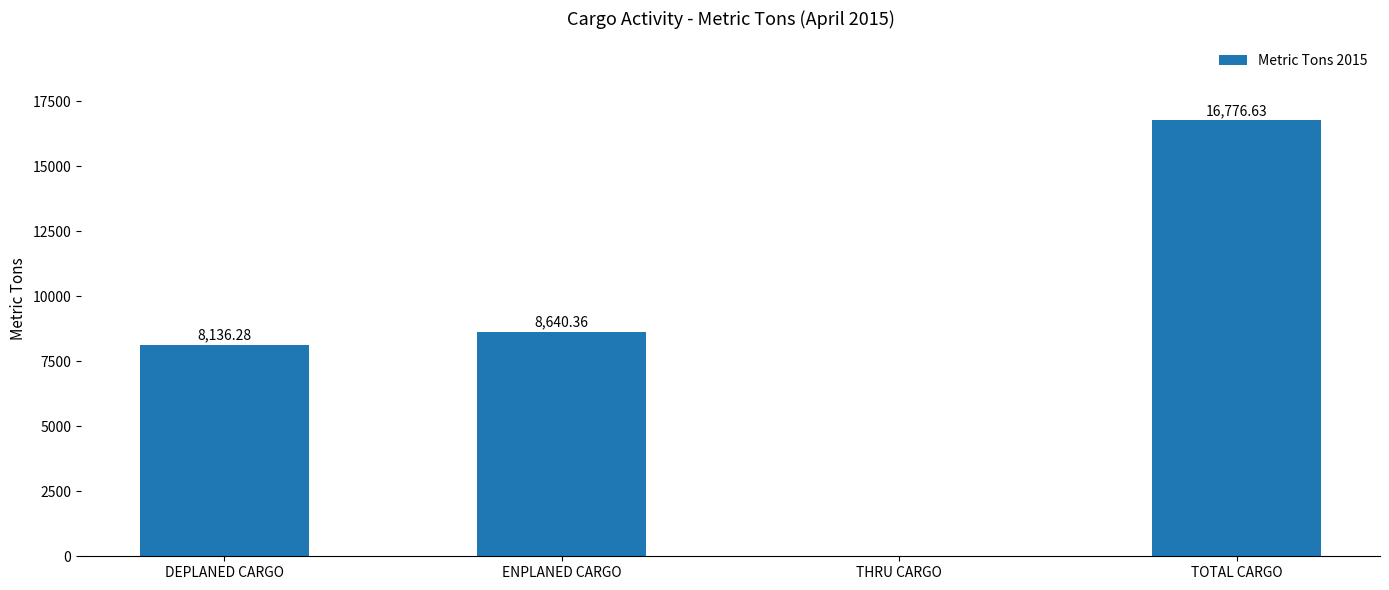

Which category has the highest value across all series?

TOTAL CARGO